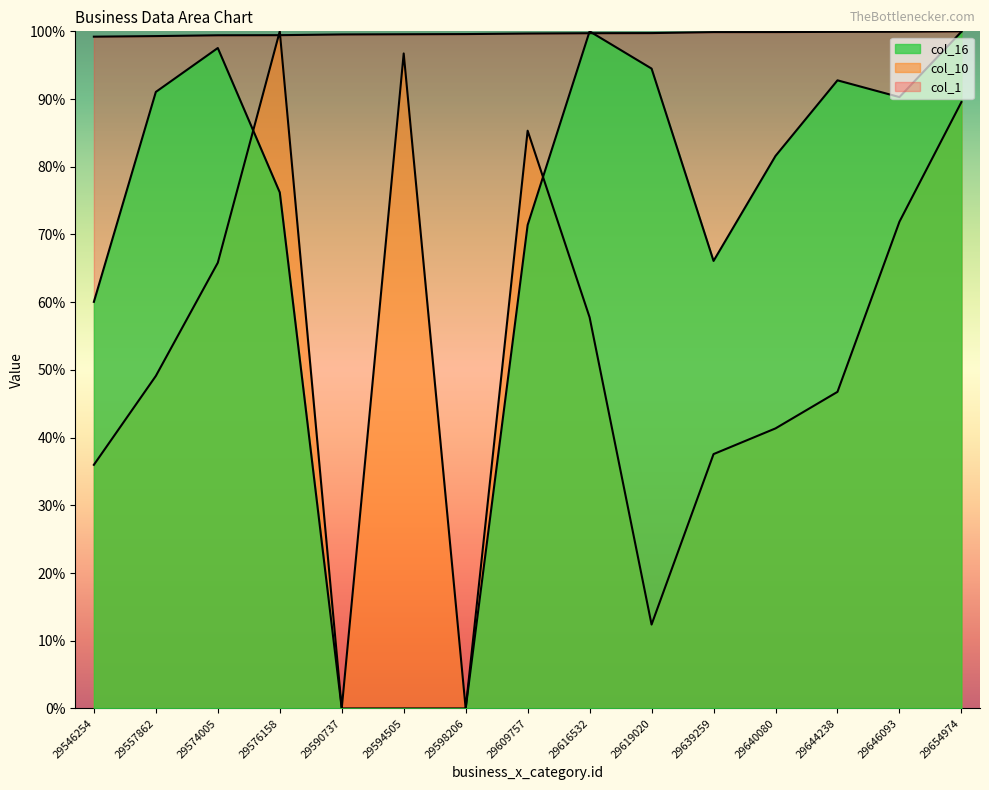

What is the difference between the maximum and minimum values in the col_10 series?

100.0